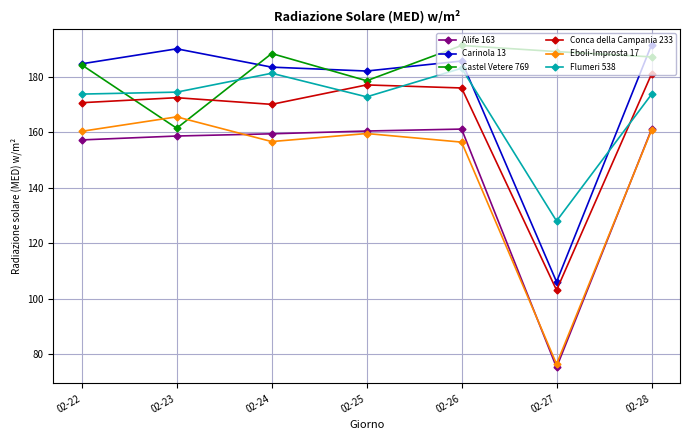

Is this an area chart (filled region under the line)?

No